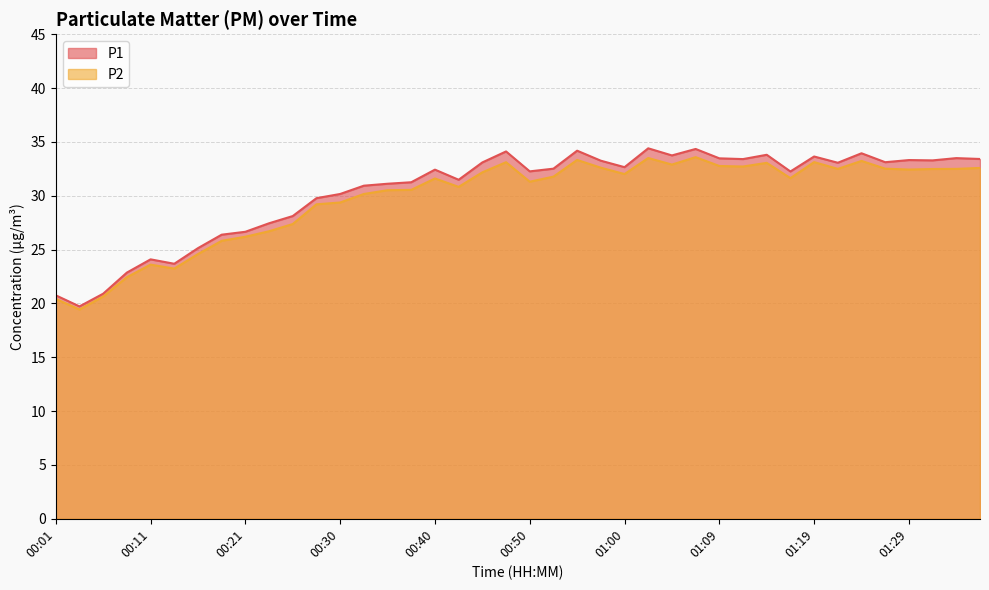

The value of P1 at 00:35 is 31.1. True or false?

True